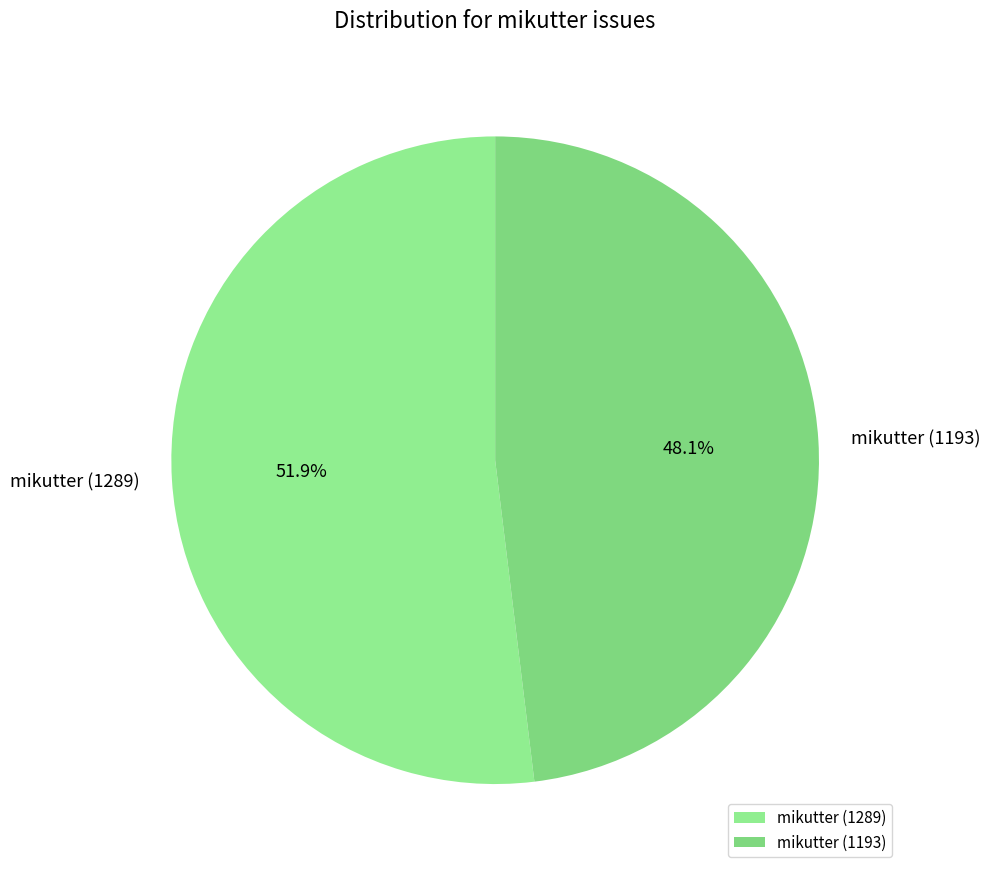

What percentage is NOT represented by mikutter (1193)?

51.9%